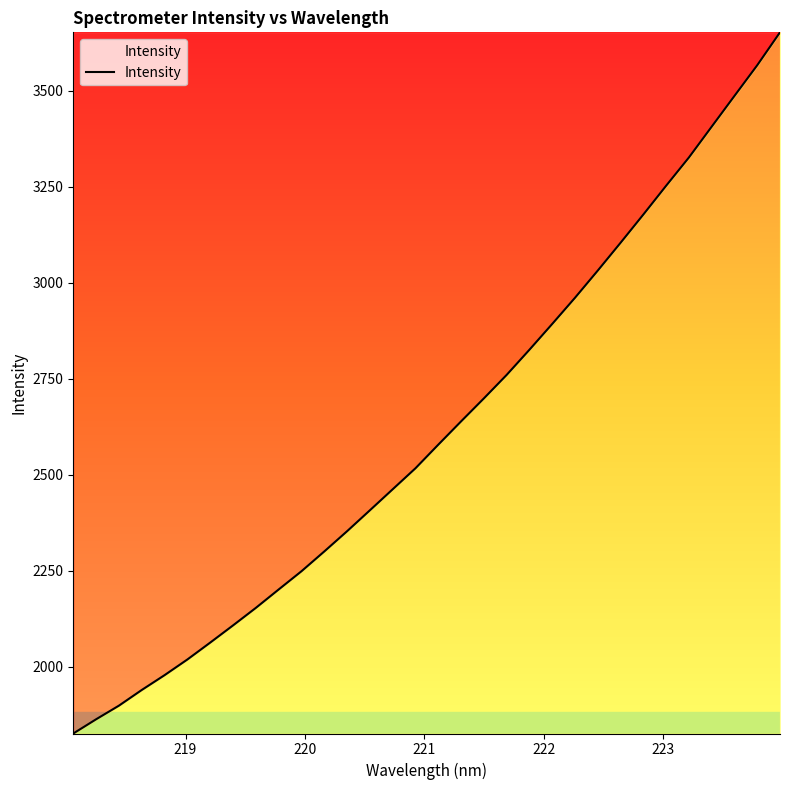

What is the difference between the maximum and minimum values?

1825.7